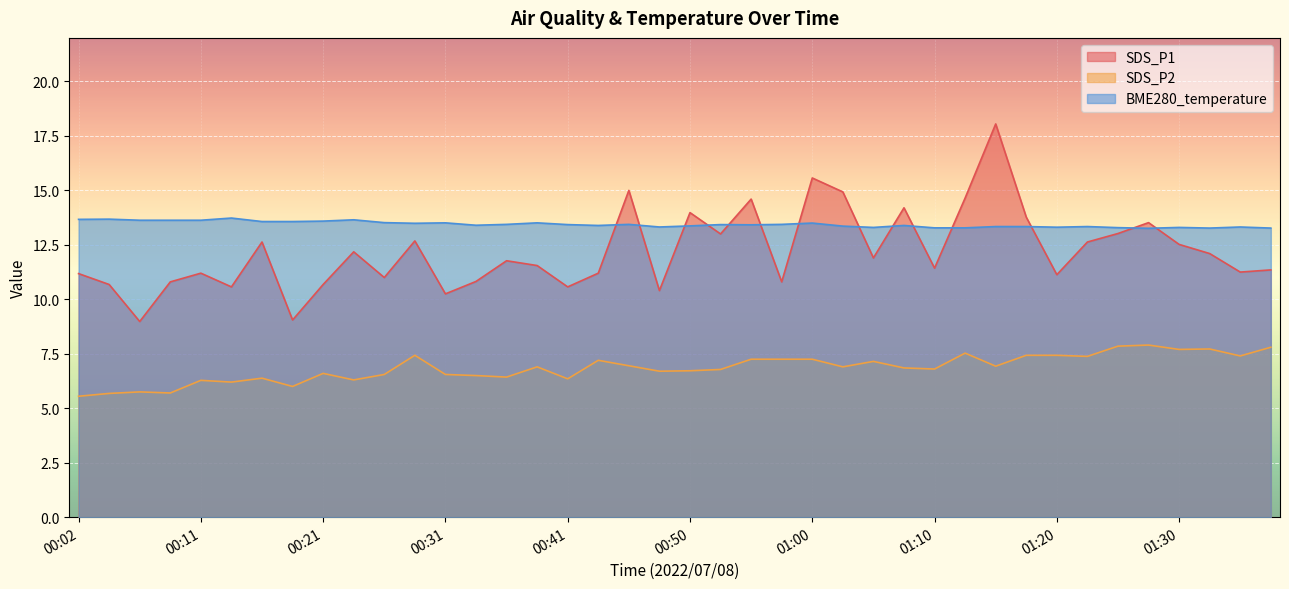

Reading left to right, extract all data points from this chart.

SDS_P1: 11.2	10.7	9.0	10.8	11.2	10.6	12.6	9.1	10.7	12.2	11.0	12.7	10.2	10.8	11.8	11.6	10.6	11.2	15.0	10.4	14.0	13.0	14.6	10.8	15.6	14.9	11.9	14.2	11.4	14.7	18.1	13.8	11.1	12.6	13.0	13.5	12.5	12.1	11.2	11.3
SDS_P2: 5.5	5.7	5.8	5.7	6.3	6.2	6.4	6.0	6.6	6.3	6.5	7.4	6.5	6.5	6.4	6.9	6.3	7.2	7.0	6.7	6.7	6.8	7.2	7.2	7.2	6.9	7.2	6.8	6.8	7.5	6.9	7.4	7.4	7.4	7.8	7.9	7.7	7.7	7.4	7.8
BME280_temperature: 13.7	13.7	13.6	13.6	13.6	13.7	13.6	13.6	13.6	13.7	13.5	13.5	13.5	13.4	13.4	13.5	13.4	13.4	13.4	13.3	13.4	13.4	13.4	13.4	13.5	13.4	13.3	13.4	13.3	13.3	13.3	13.3	13.3	13.3	13.3	13.3	13.3	13.3	13.3	13.3